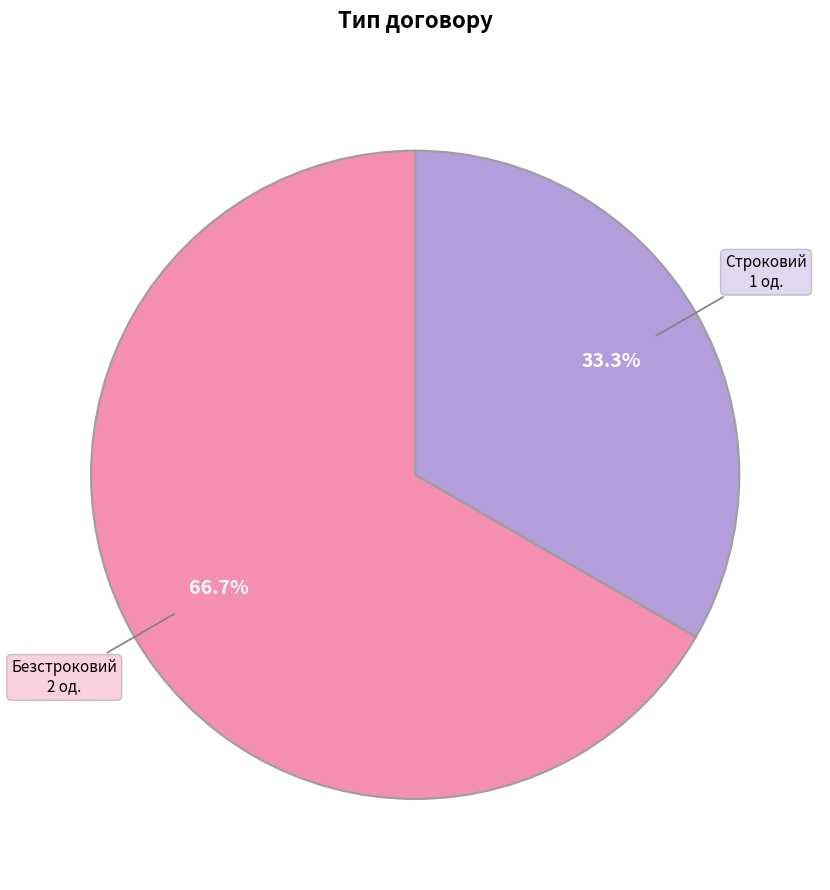

To the nearest percent, what is the combined percentage of Безстроковий and Строковий?

100%